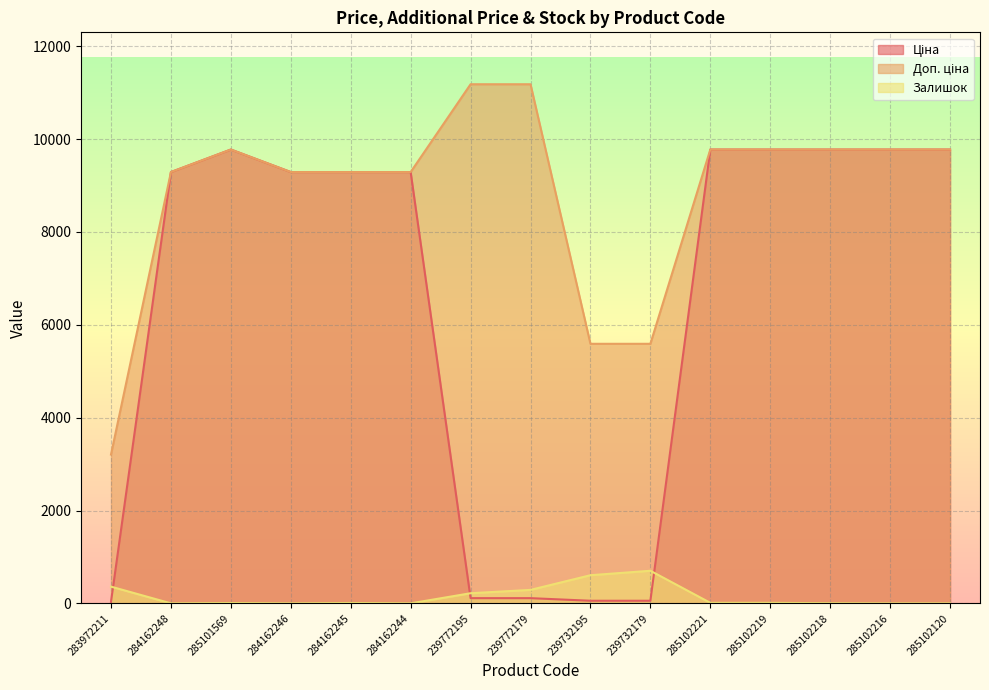

How many categories are shown in the chart?

15